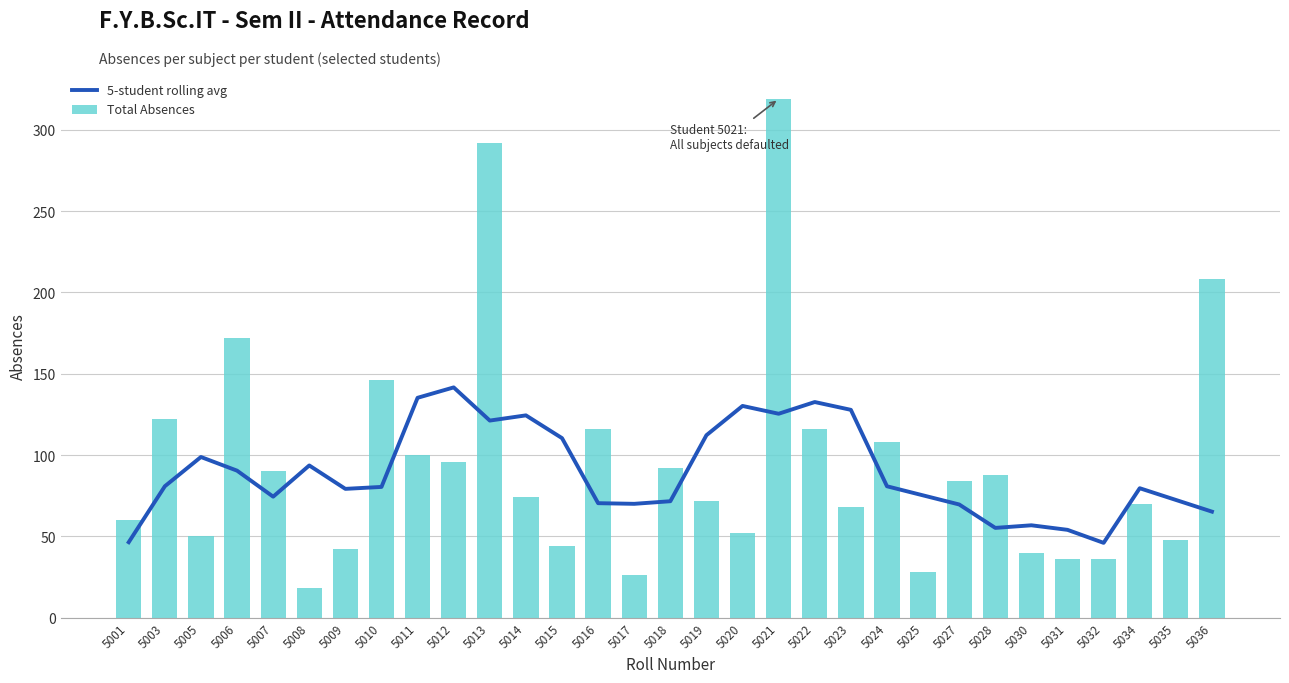

Which series has the largest range (max minus min)?

Total Absences